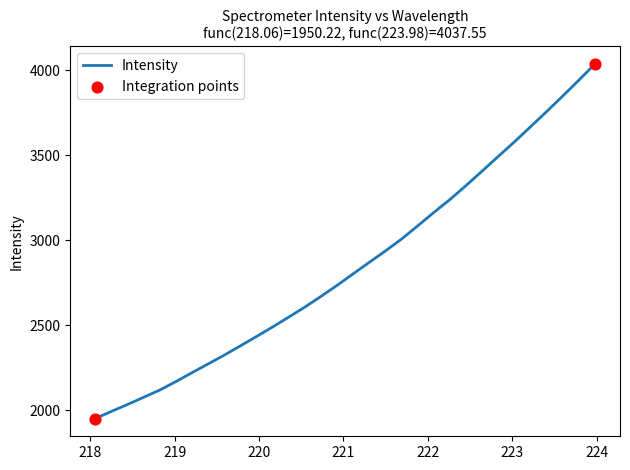

What is the smallest value displayed?

1950.2